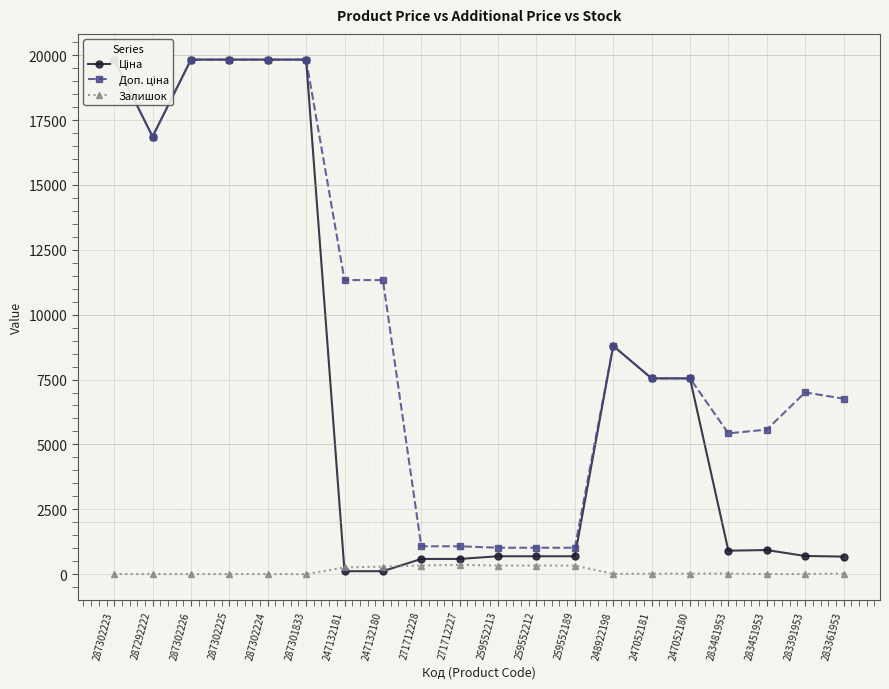

True or false: Доп. ціна has a value of 1017.8 at 259552213.

True